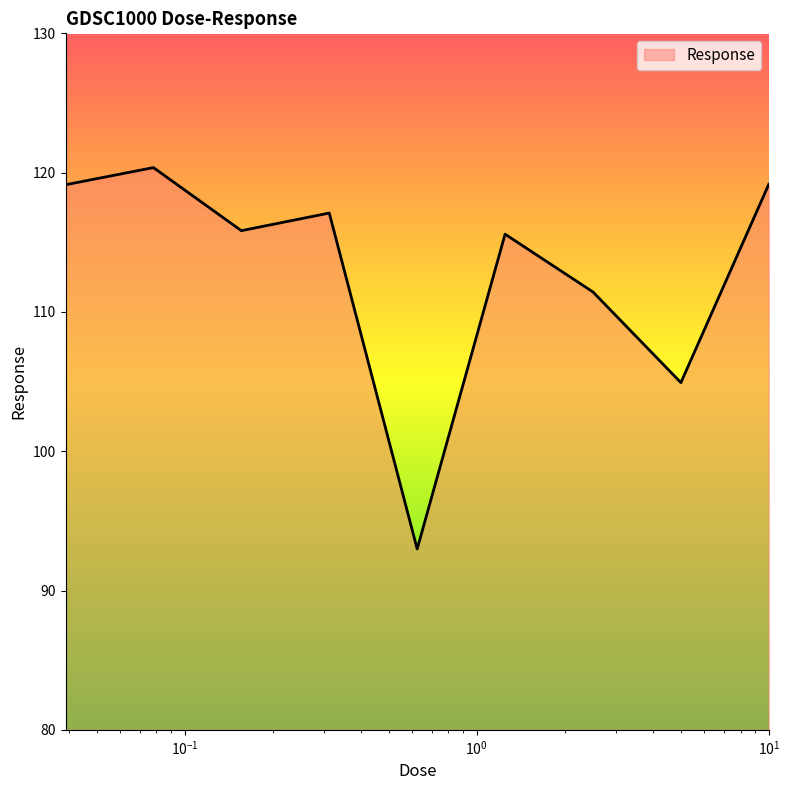

What is the difference between the maximum and minimum values?

27.4